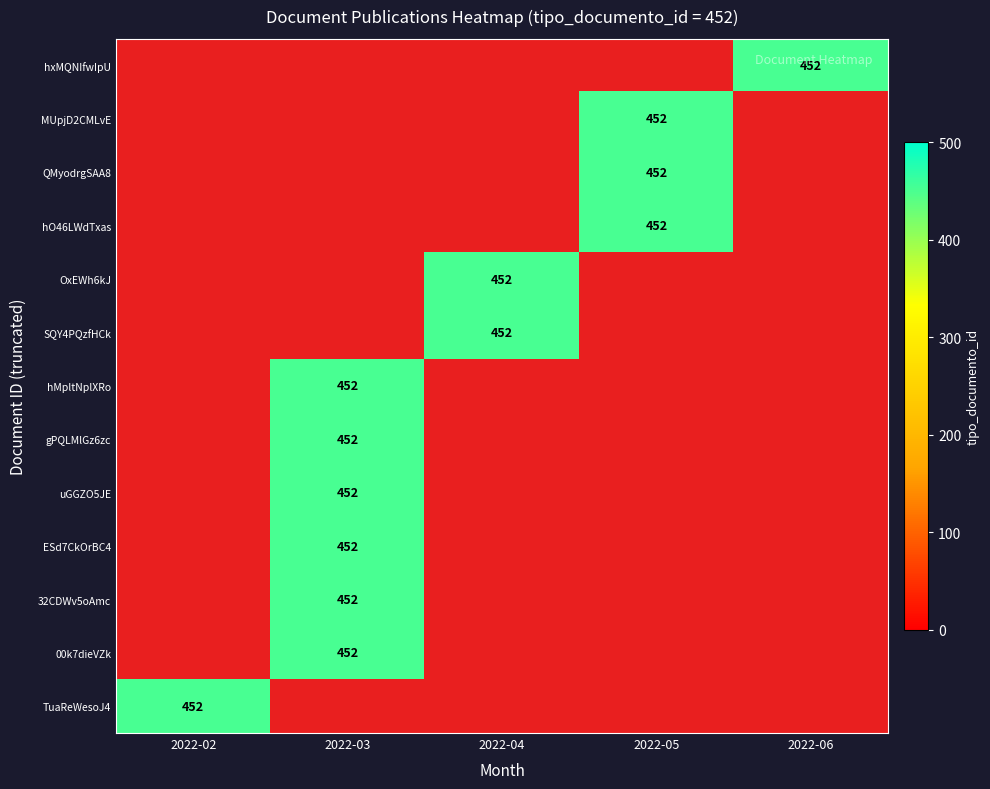

Rank the series by their maximum value, from lowest to highest.

hxMQNIfwIpU, MUpjD2CMLvE, QMyodrgSAA8, hO46LWdTxas, OxEWh6kJ, SQY4PQzfHCk, hMpltNplXRo, gPQLMlGz6zc, uGGZO5JE, ESd7CkOrBC4, 32CDWv5oAmc, 00k7dieVZk, TuaReWesoJ4